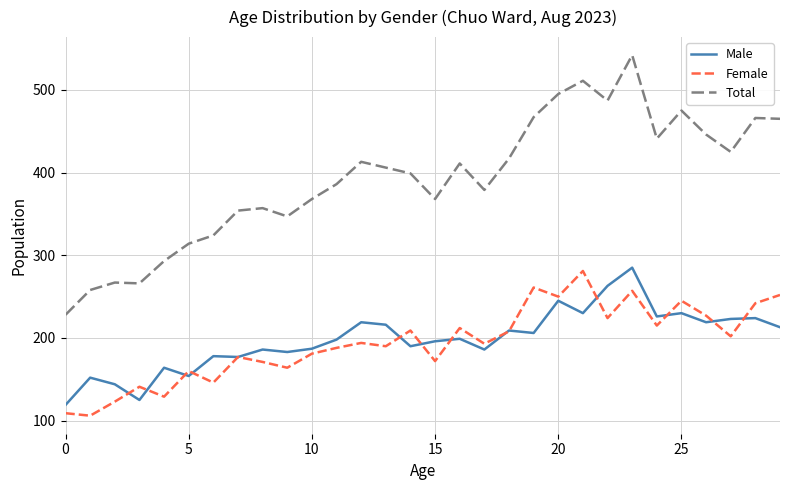

True or false: Male and Total intersect in this chart.

False